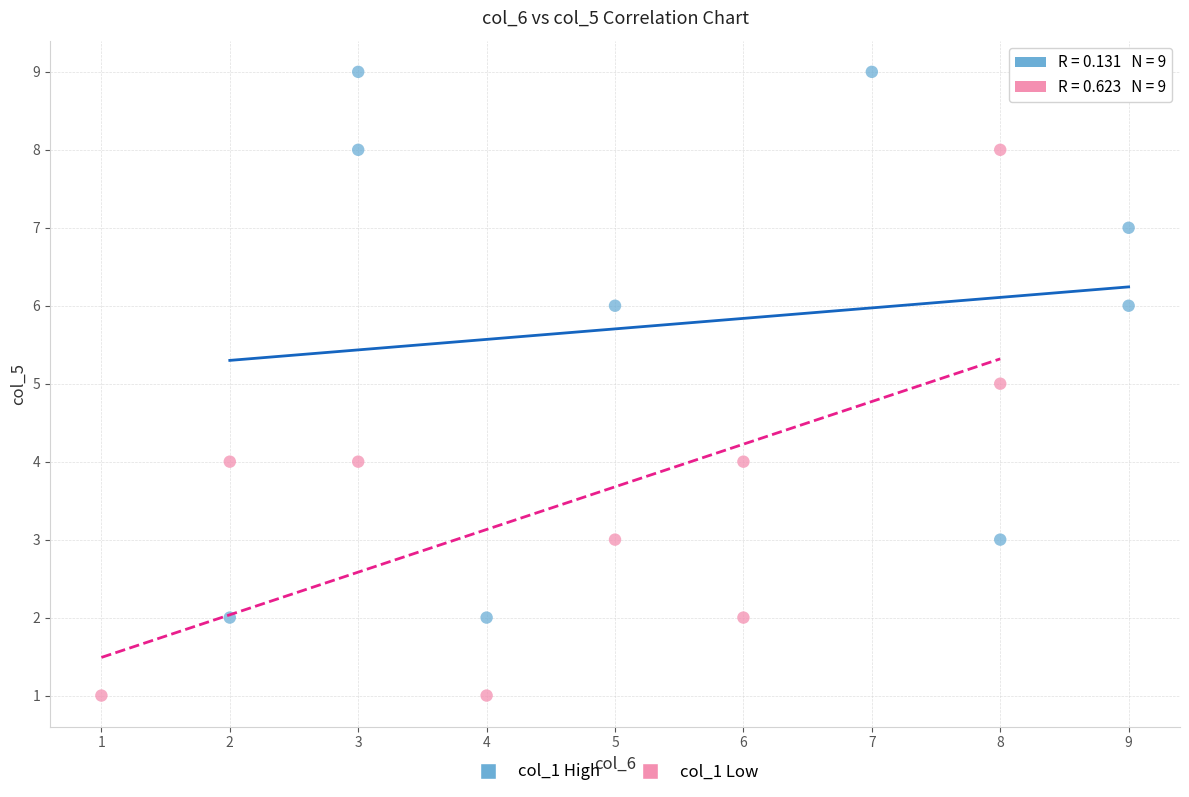

Which series reaches the maximum Y coordinate?

col_1 High